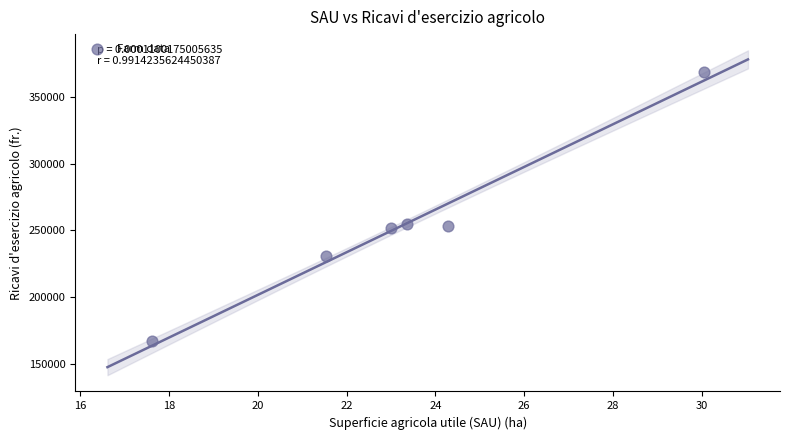

What is the average Y value?

254455.4